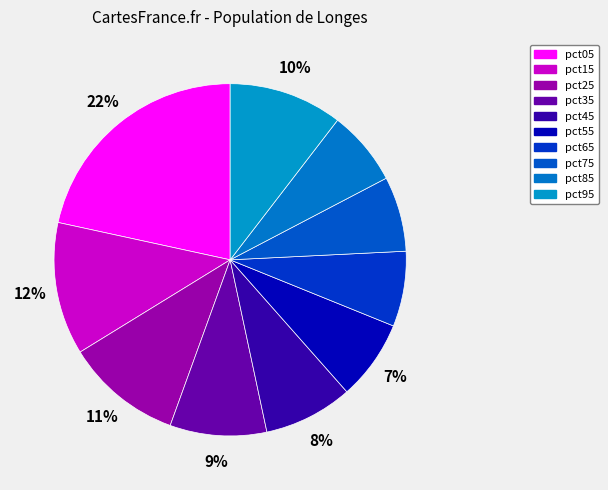

True or false: pct25 accounts for 11% of the total.

True